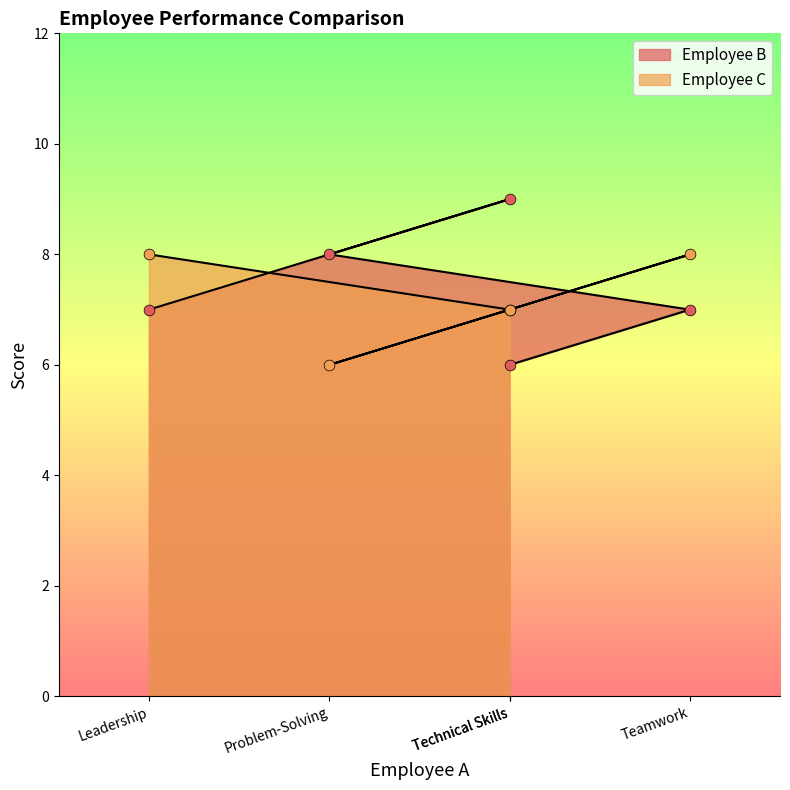

Is the value of Employee B at Teamwork greater than the value of Employee C at Problem-Solving?

Yes